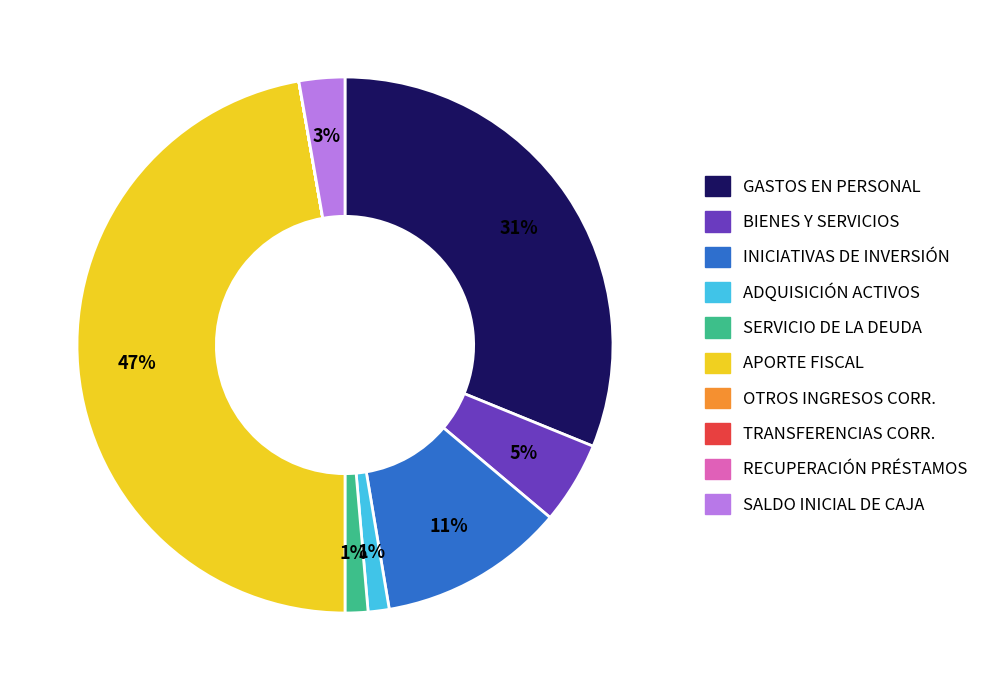

Is the sum of ADQUISICIÓN ACTIVOS and INICIATIVAS DE INVERSIÓN greater than half?

No